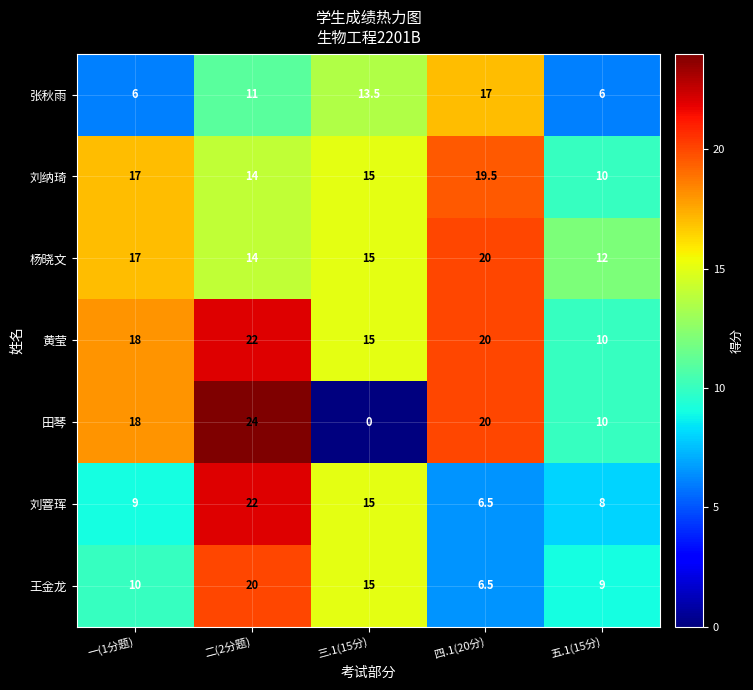

What is the approximate value of 王金龙 at 四.1(20分)?

6.5